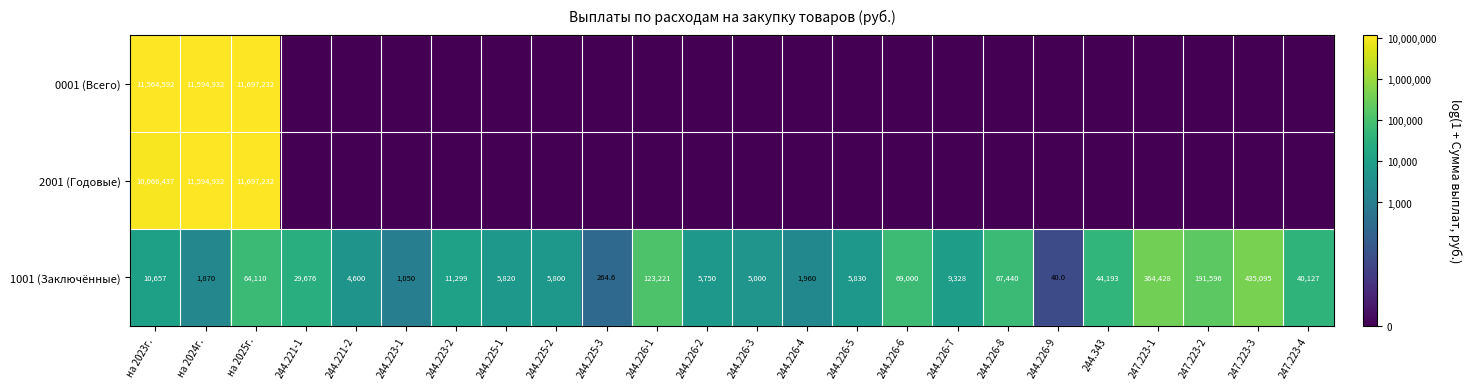

At на 2023г., list the series in order from largest to smallest.

0001 (Всего), 2001 (Годовые), 1001 (Заключённые)